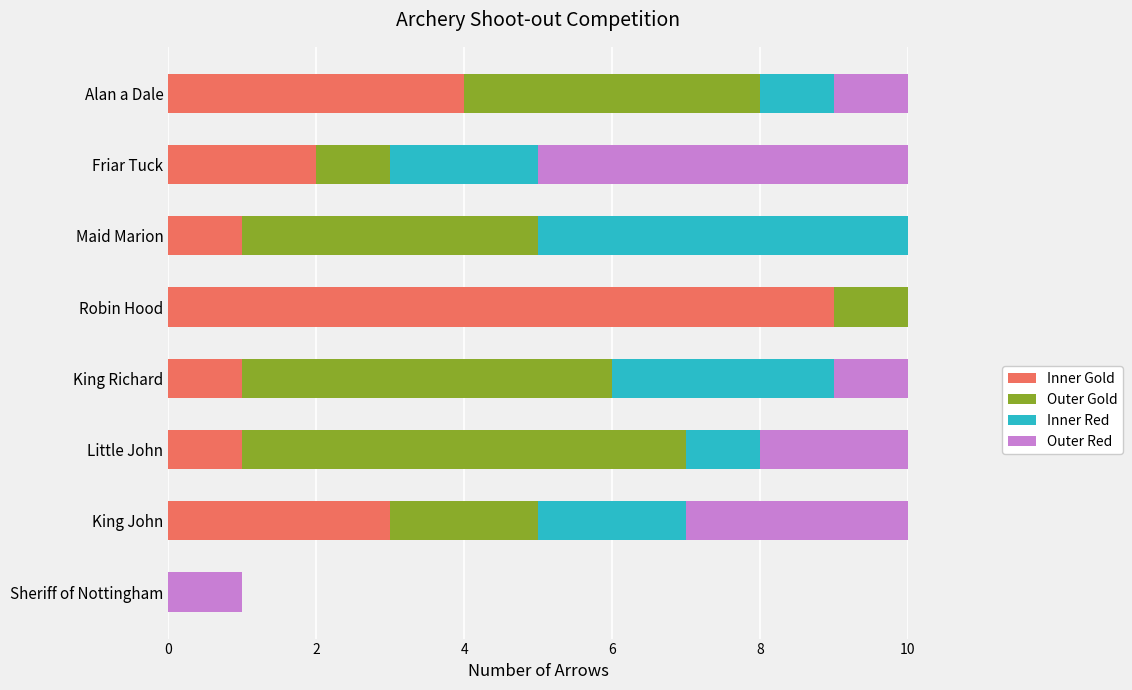

What is the total value across all series at King John?

10